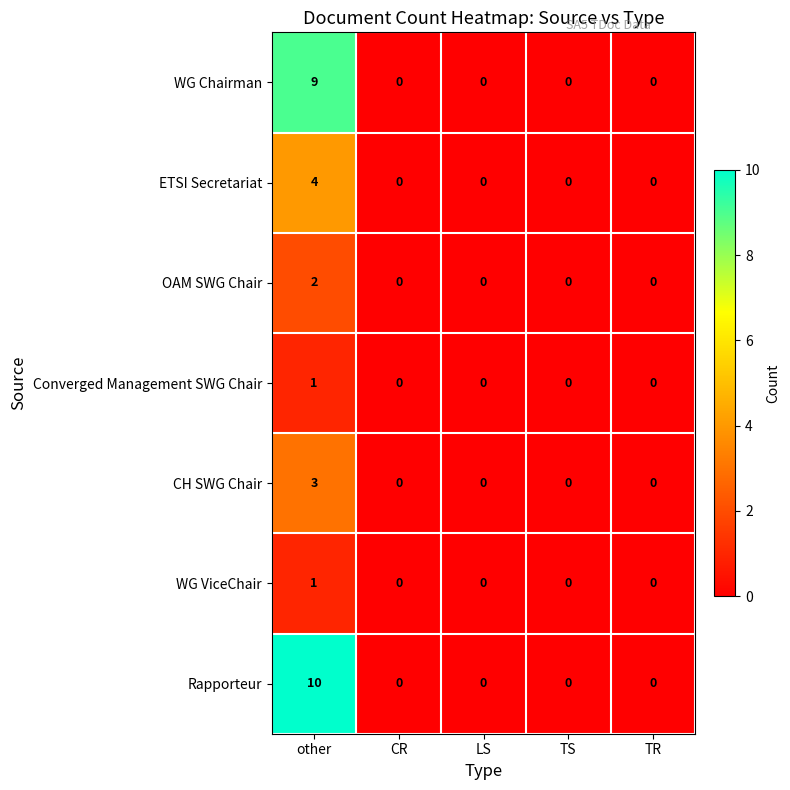

At how many categories does at least one series exceed 5?

1